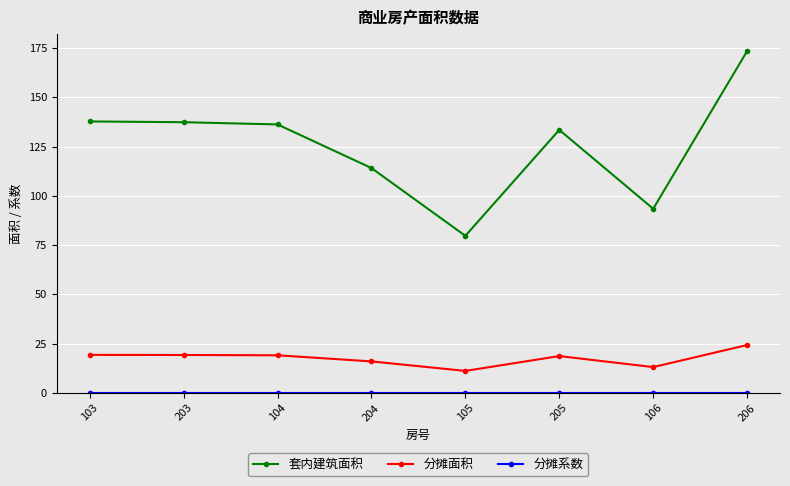

Is it true that 分摊面积 equals 11.2 at 105?

True